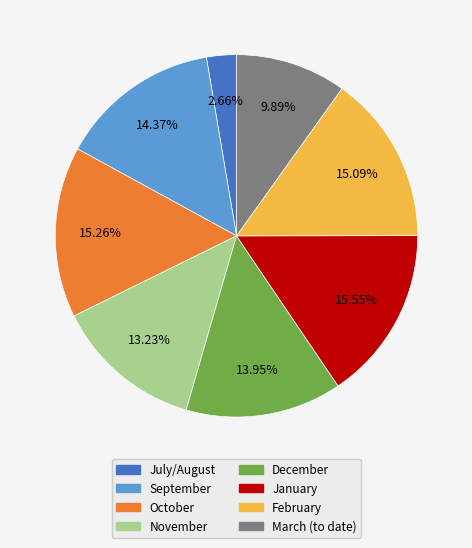

Which has a higher value, February or November?

February